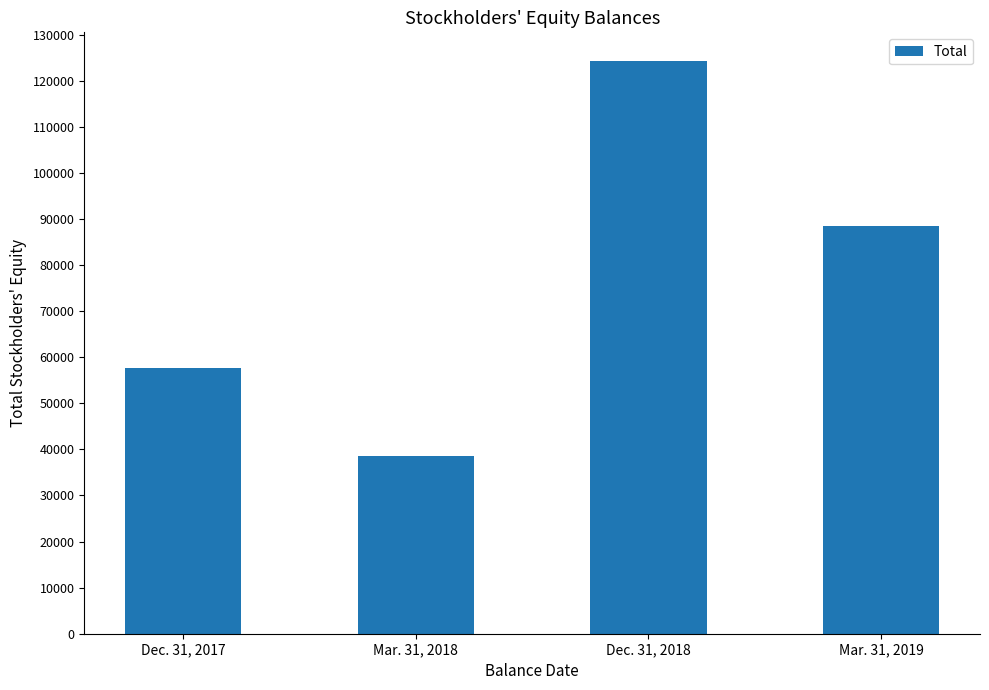

Which label corresponds to the largest value in the chart?

Dec. 31, 2018